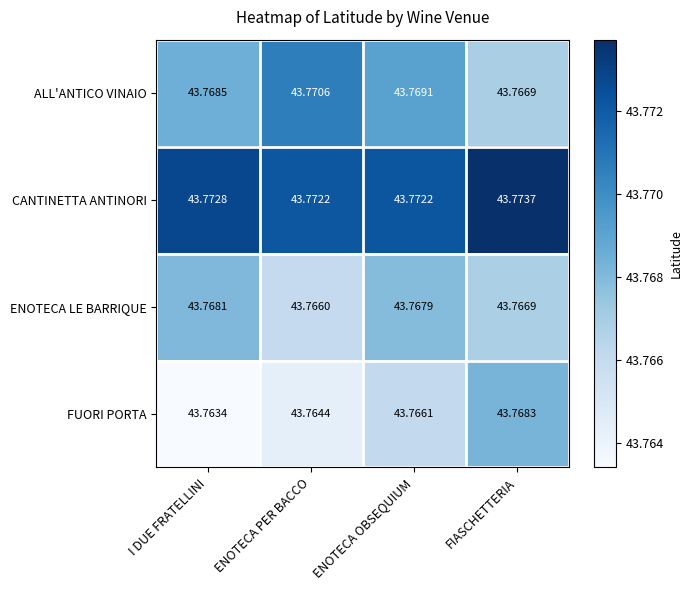

Is the value of CANTINETTA ANTINORI at I DUE FRATELLINI greater than the value of FUORI PORTA at I DUE FRATELLINI?

Yes